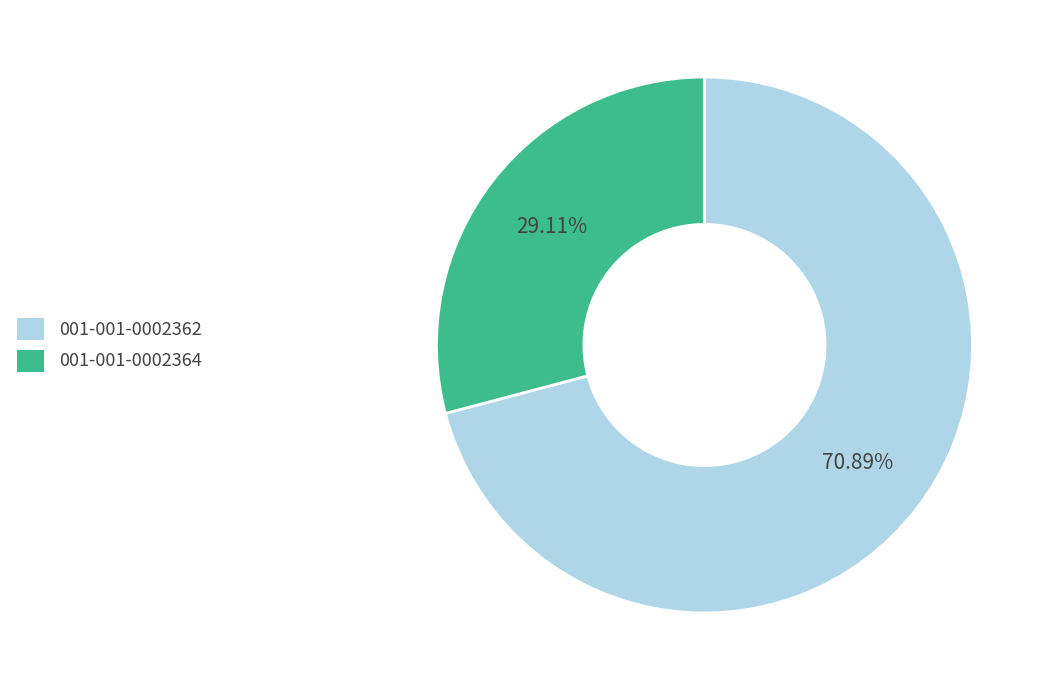

Approximately how many times larger is the value at 001-001-0002362 compared to 001-001-0002364?

2.4